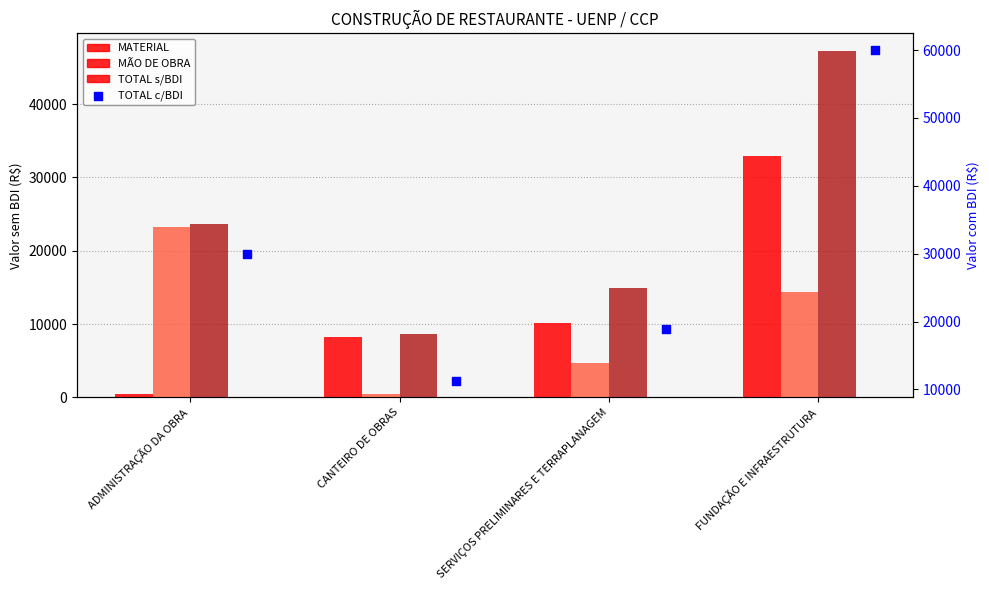

At how many categories does at least one series exceed 53778?

1